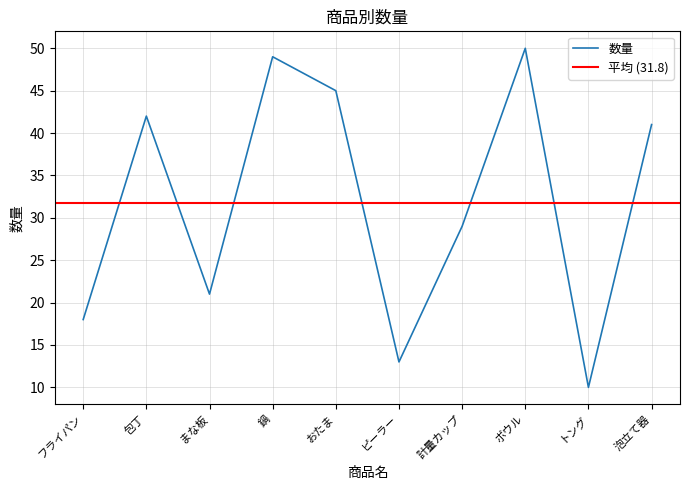

Reading left to right, transcribe all the data shown in this chart.

フライパン=18	包丁=42	まな板=21	鍋=49	おたま=45	ピーラー=13	計量カップ=29	ボウル=50	トング=10	泡立て器=41